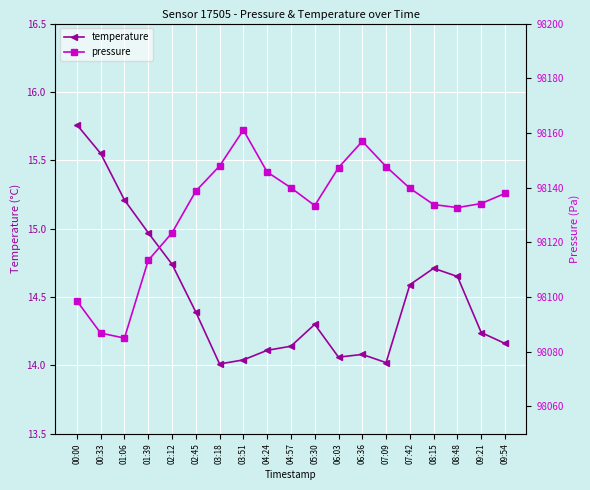

Between 00:00 and 07:42, which series saw the biggest shift?

pressure